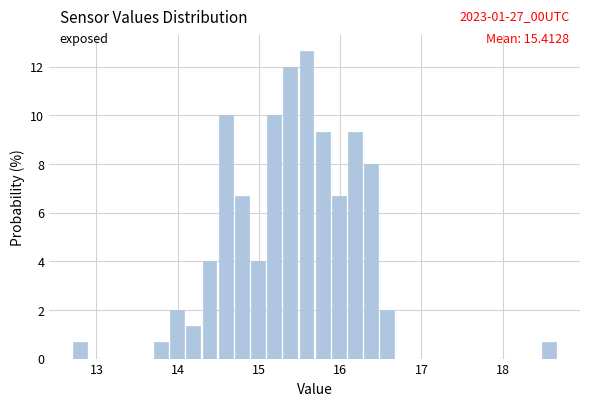

Read against the x-axis, roughly where is the centre of the tallest bar?

15.6